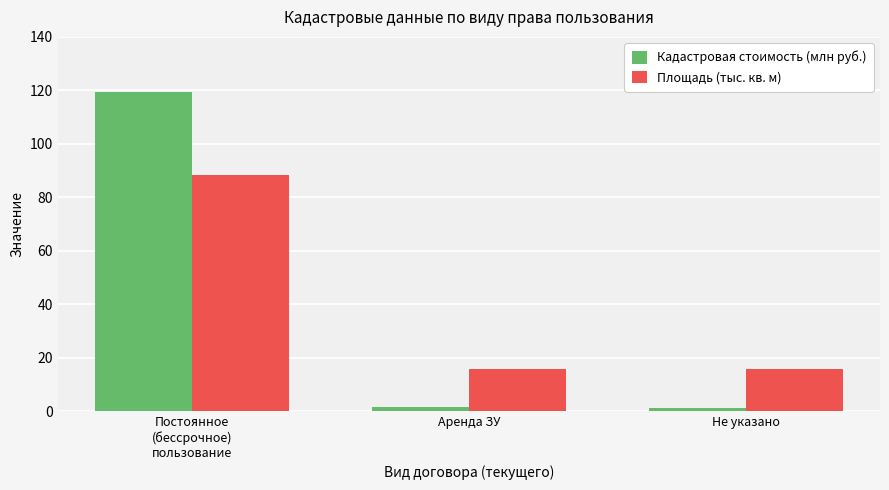

Which series changed the most between Постоянное
(бессрочное)
пользование and Аренда ЗУ?

Кадастровая стоимость (млн руб.)